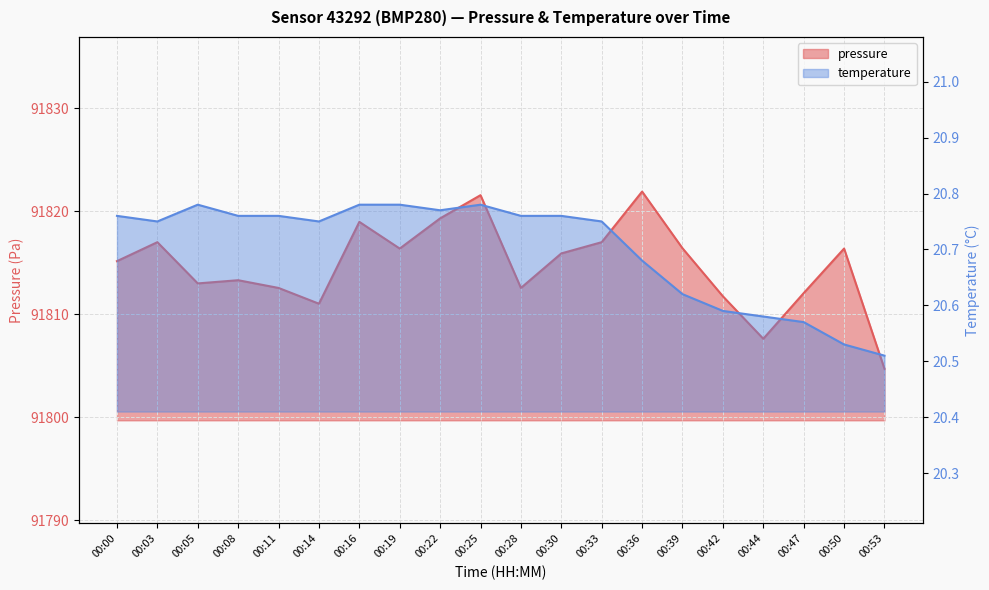

Rank the series by their maximum value, from highest to lowest.

pressure, temperature